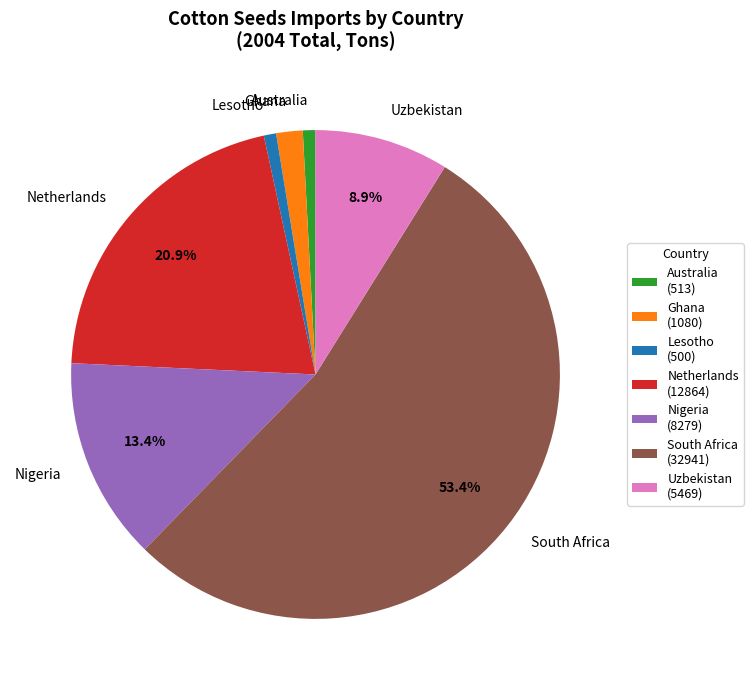

How many slices are in this pie chart?

7